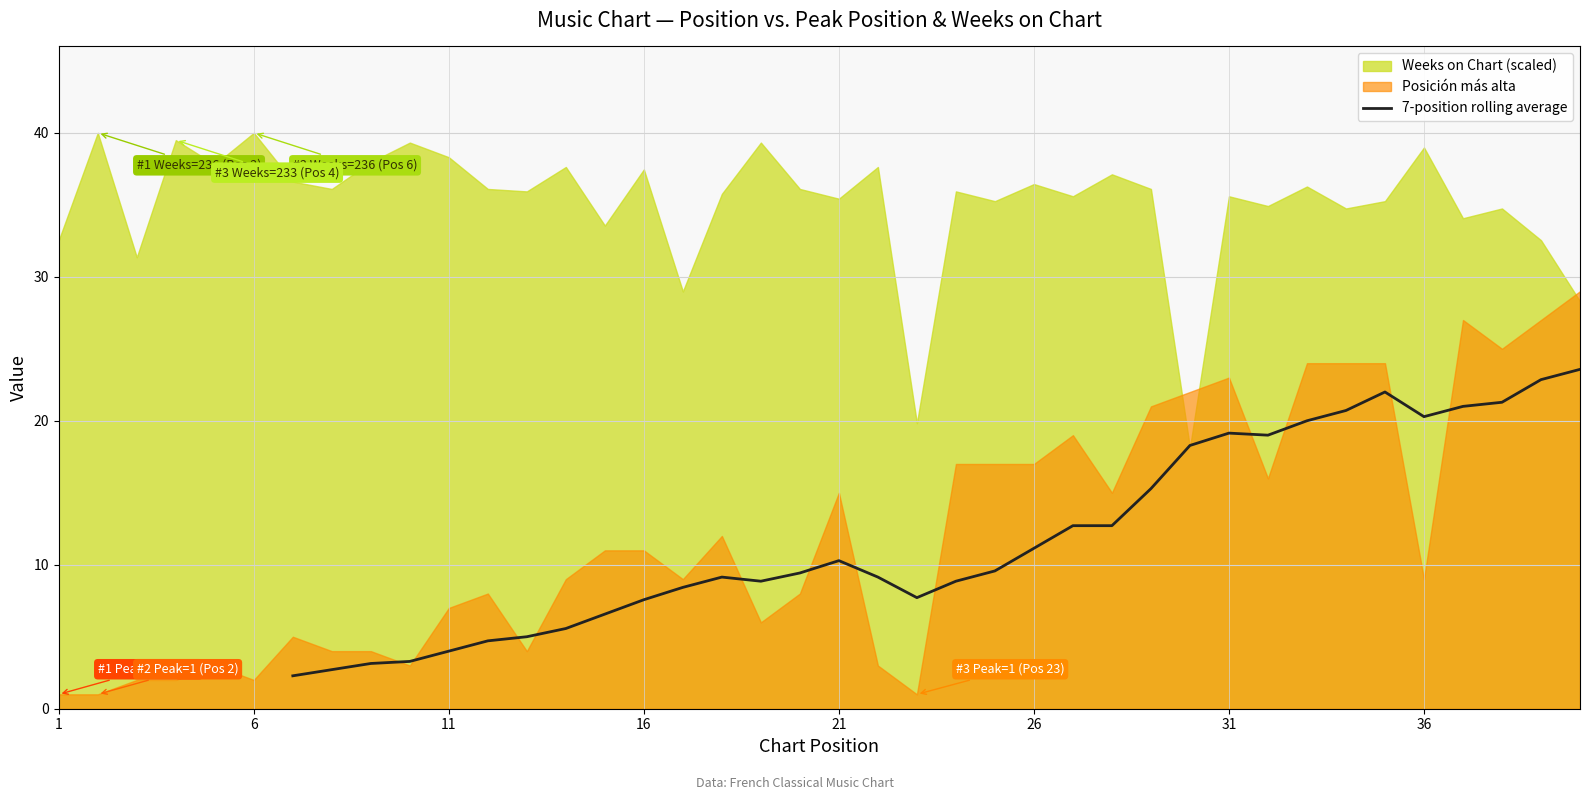

What is the sum of all values?

406.3